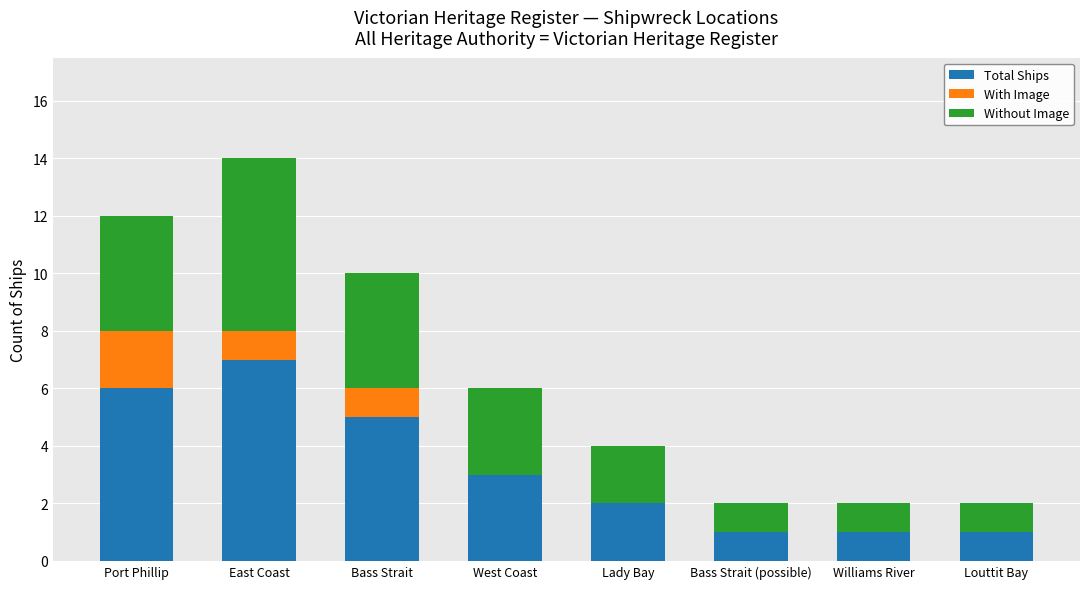

Is it true that Total Ships equals 1 at West Coast?

False